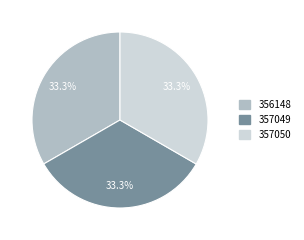

Does 356148 represent more than half of the total?

No